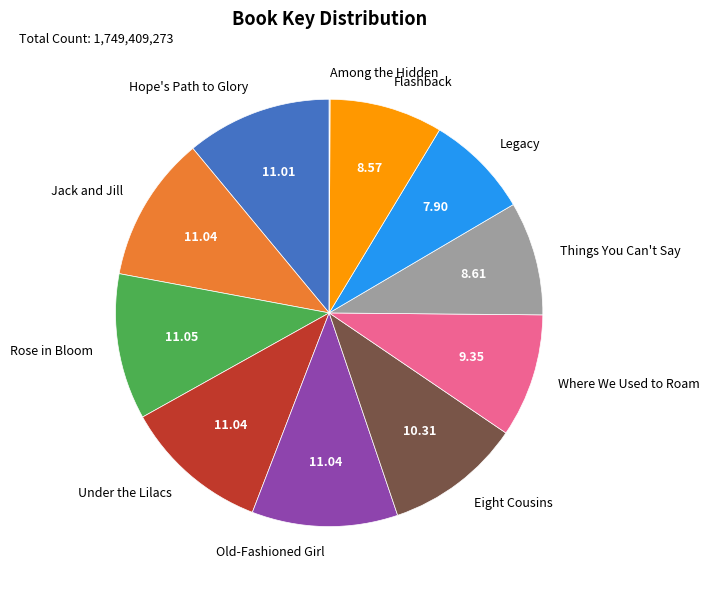

Combined, do Under the Lilacs and Eight Cousins account for over 50%?

No